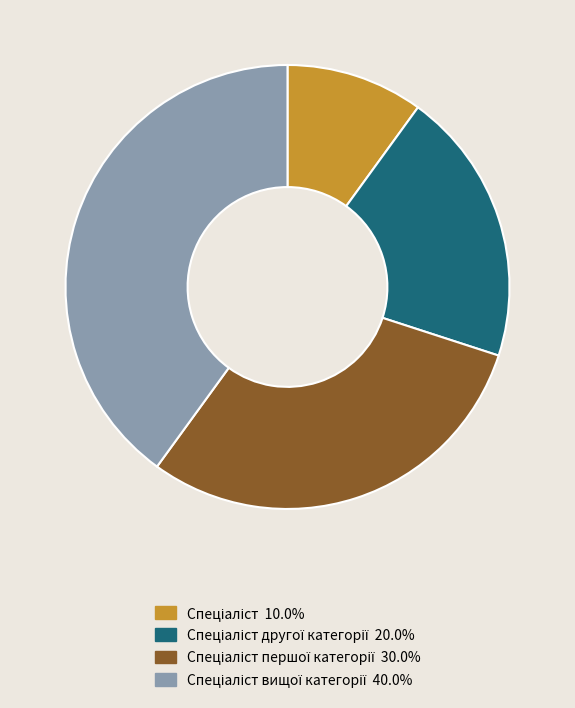

Does any single category account for the majority?

No